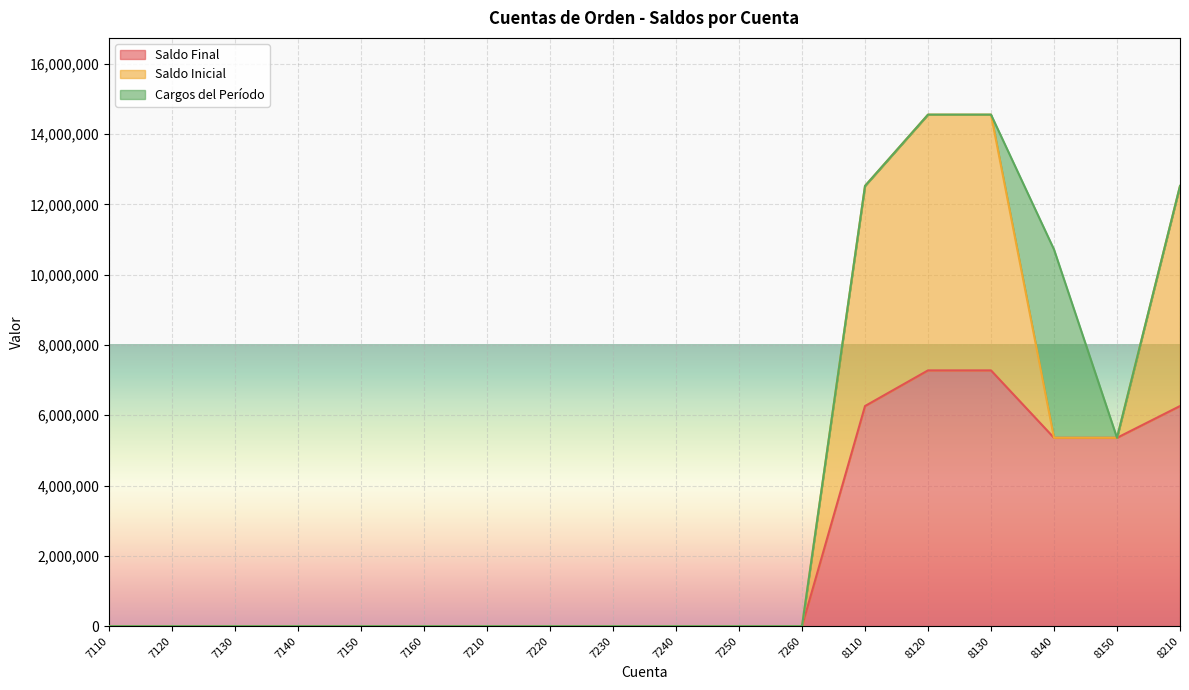

How many lines are shown in the chart?

3